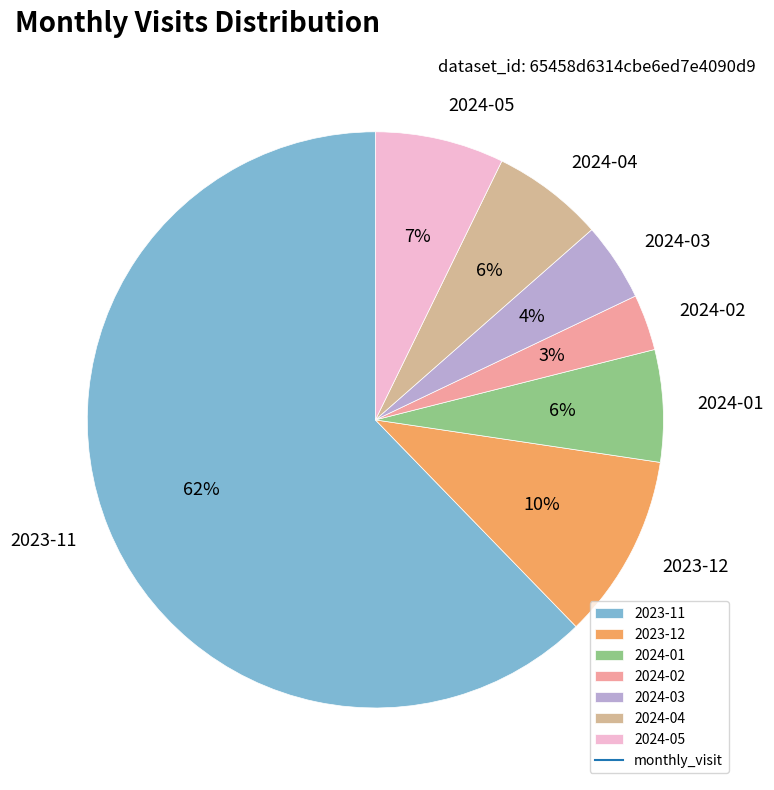

To the nearest percent, what percentage of the pie is 2024-04?

6%